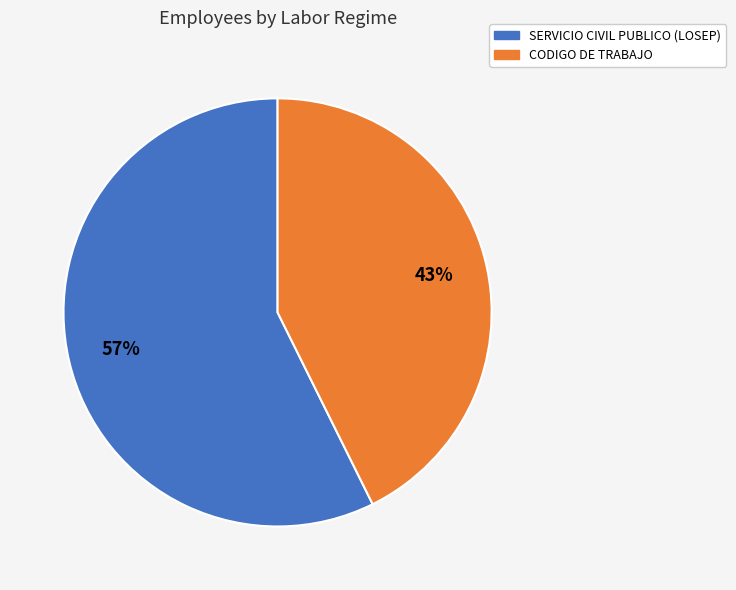

Is there any slice that represents more than half of the pie?

Yes